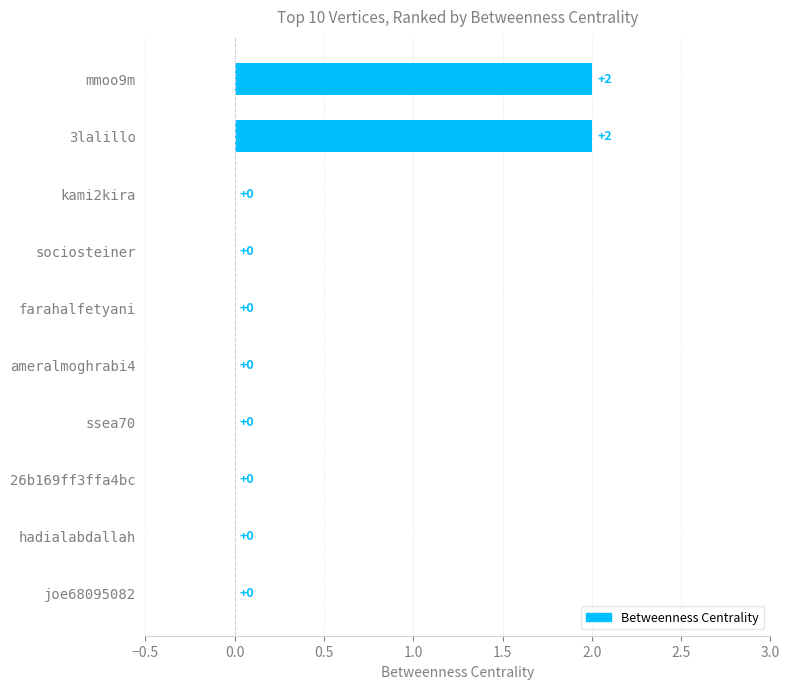

What is the sum of all values?

4